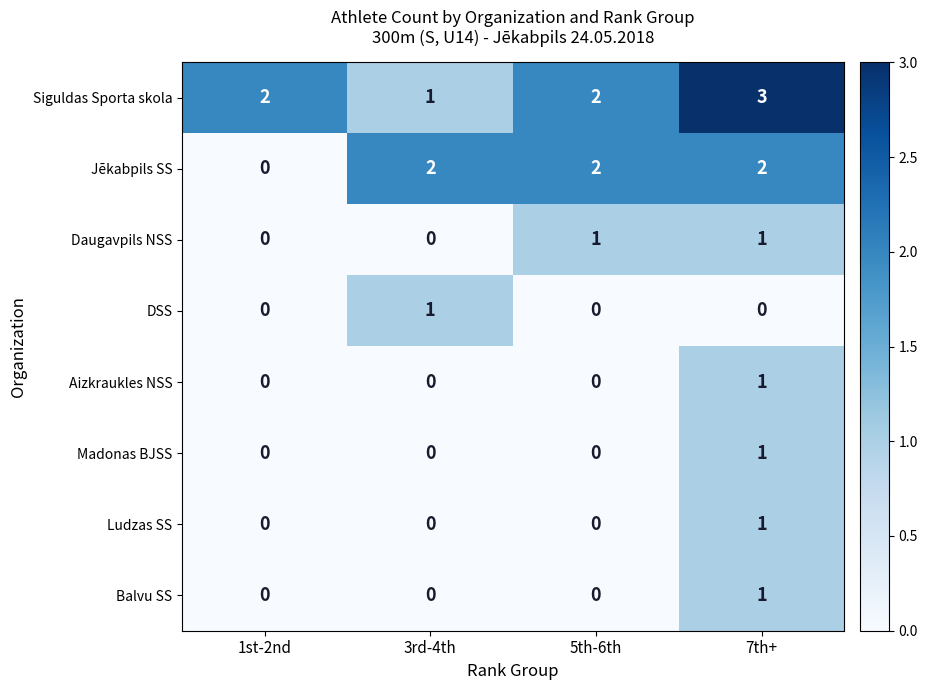

At which label is Jēkabpils SS closest to 1?

1st-2nd